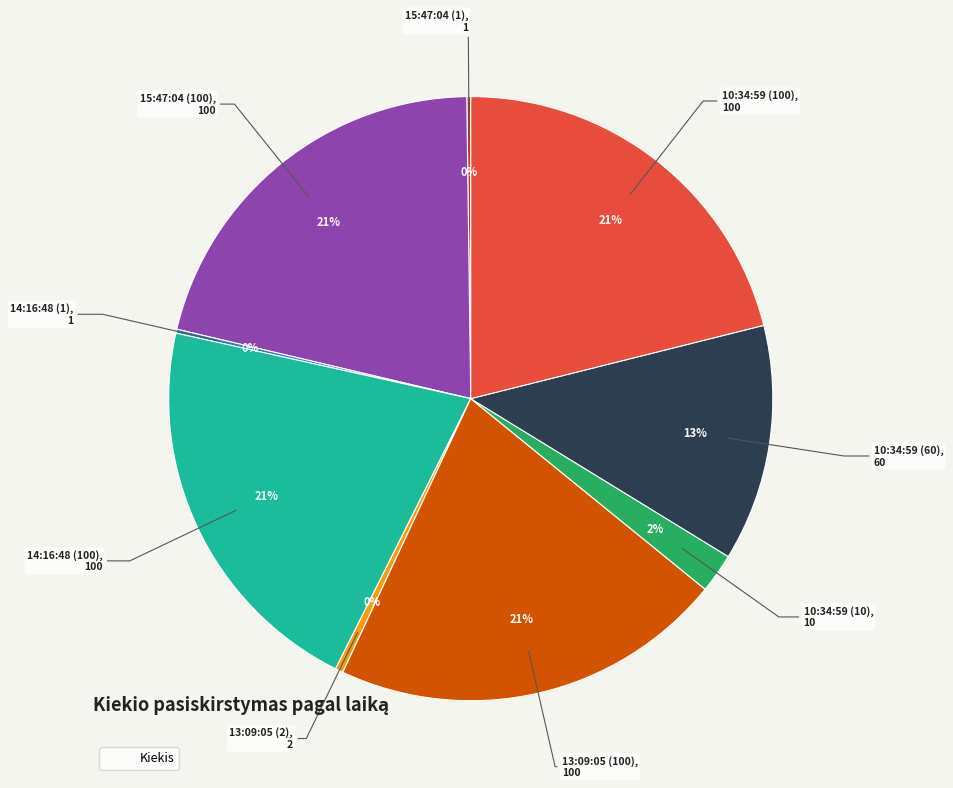

Is there a majority slice in this chart?

No